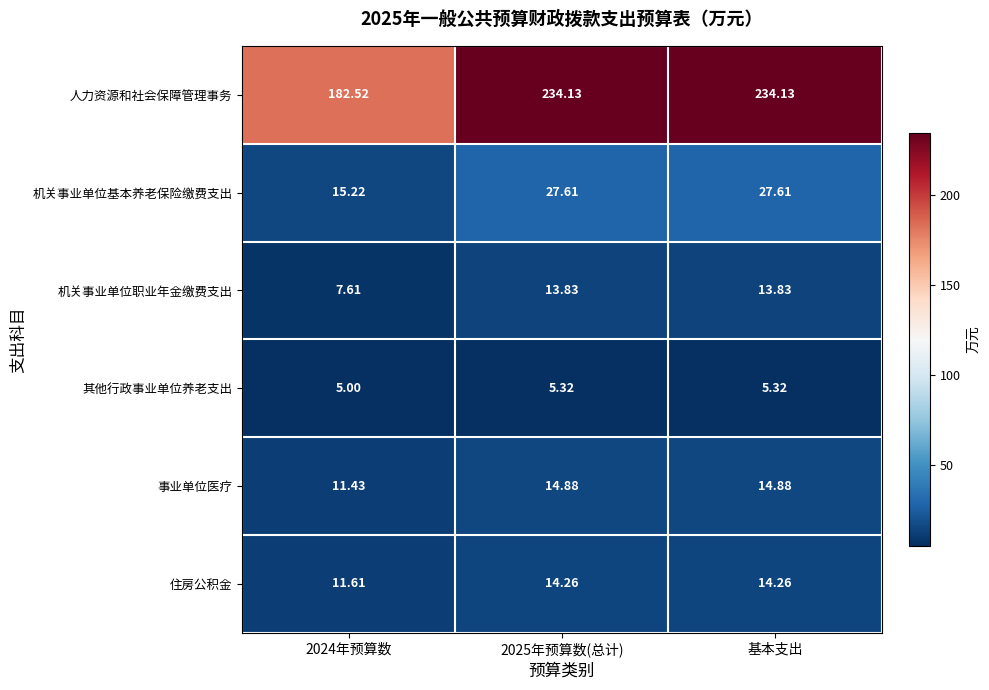

Which series has the largest total across all categories?

人力资源和社会保障管理事务